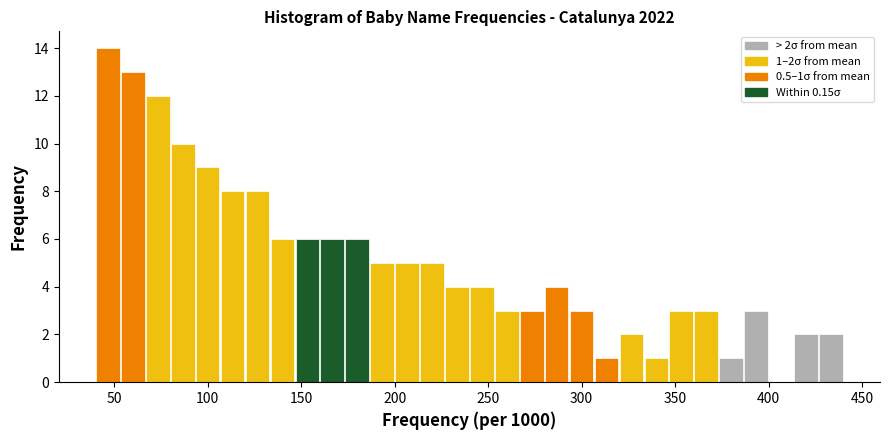

Read against the x-axis, roughly where is the centre of the tallest bar?

45